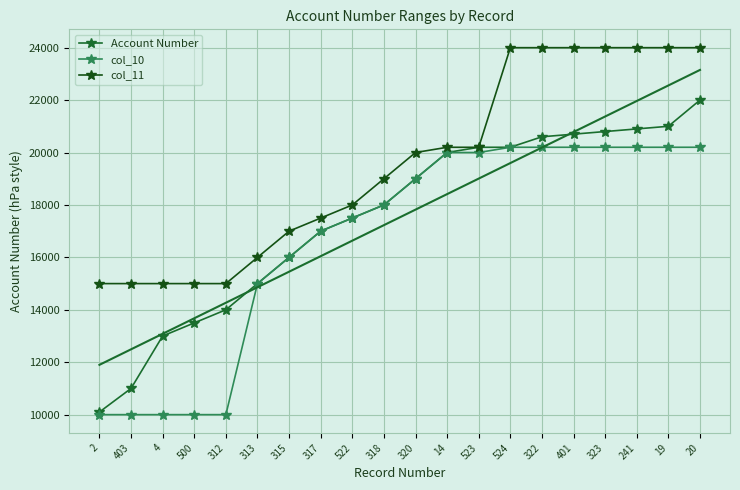

What is the label of the 11th point from the left?

320